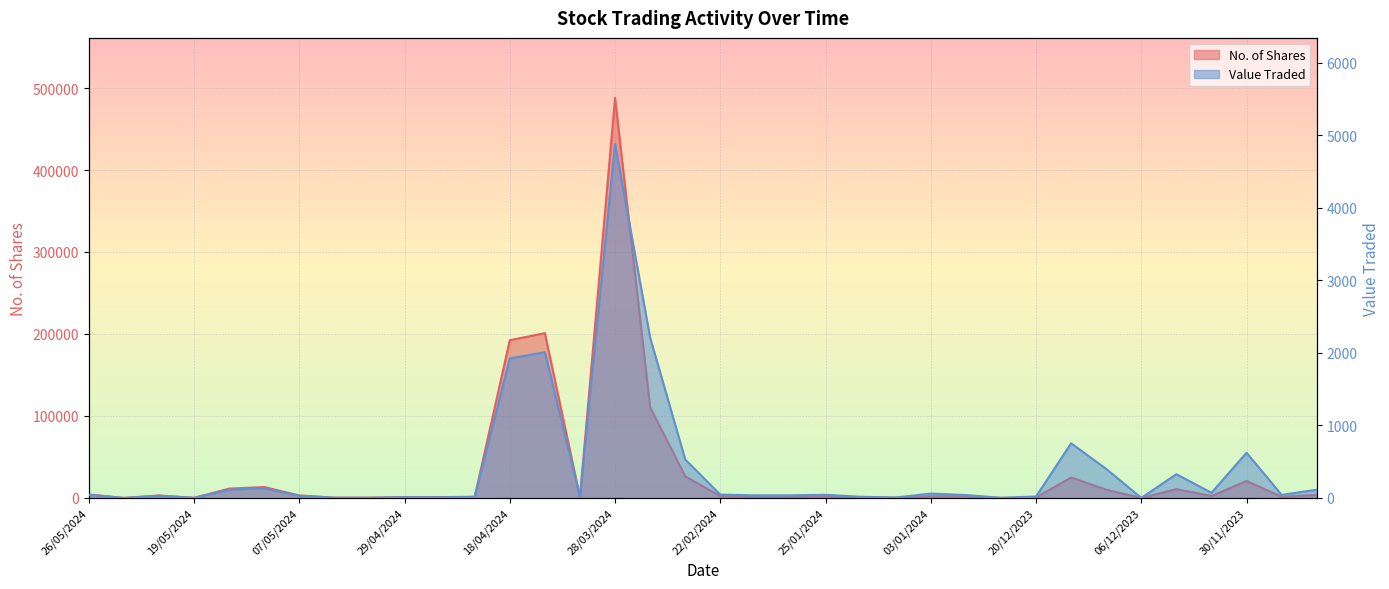

True or false: Value Traded has more than 2 points higher than both neighbors.

True